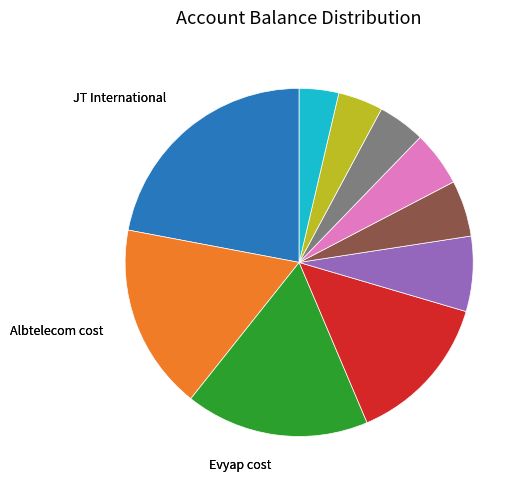

Does any single category account for the majority?

No